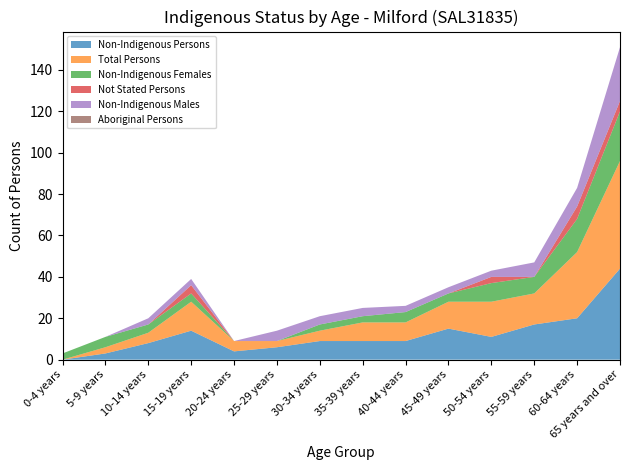

Reading left to right, list all the values displayed in this chart.

Non-Indigenous Persons: 0	3	8	14	4	6	9	9	9	15	11	17	20	44
Total Persons: 0	3	5	14	5	3	5	9	9	13	17	15	32	52
Non-Indigenous Females: 3	5	4	4	0	0	3	3	5	4	9	8	16	24
Not Stated Persons: 0	0	0	4	0	0	0	0	0	0	3	0	6	5
Non-Indigenous Males: 0	0	3	3	0	5	4	4	3	3	3	7	9	26
Aboriginal Persons: 0	0	0	0	0	0	0	0	0	0	0	0	0	0